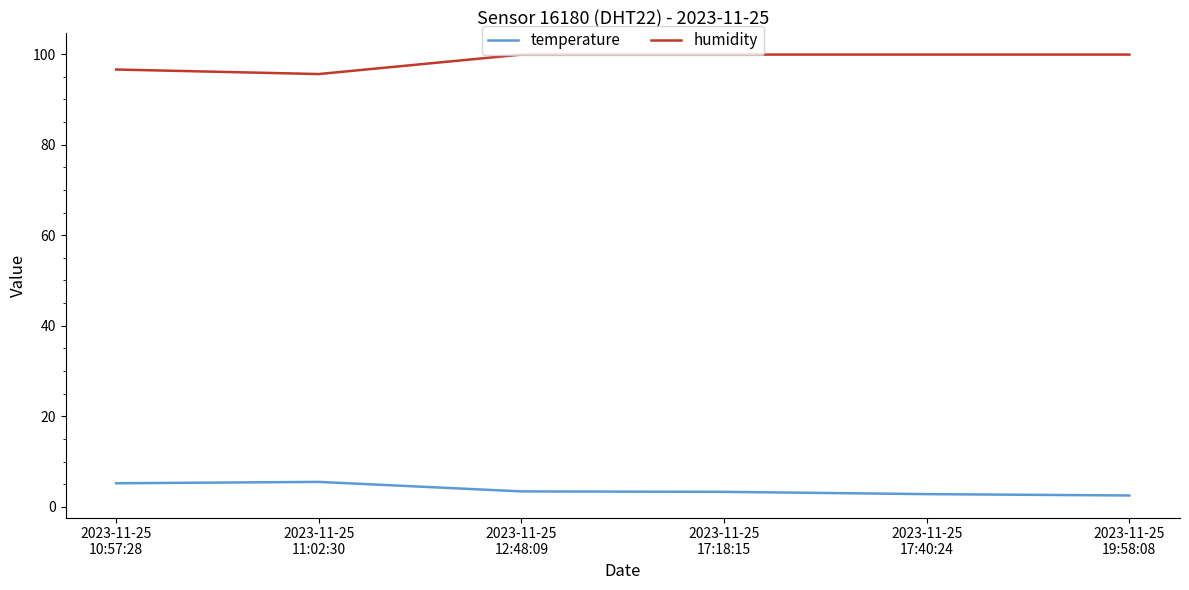

Which series has the largest total across all categories?

humidity